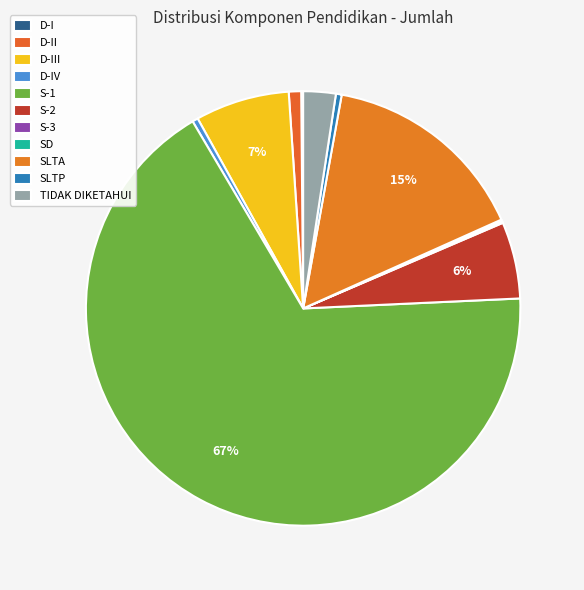

Rank the categories by value from highest to lowest.

S-1, SLTA, D-III, S-2, TIDAK DIKETAHUI, D-II, SLTP, D-IV, SD, D-I, S-3